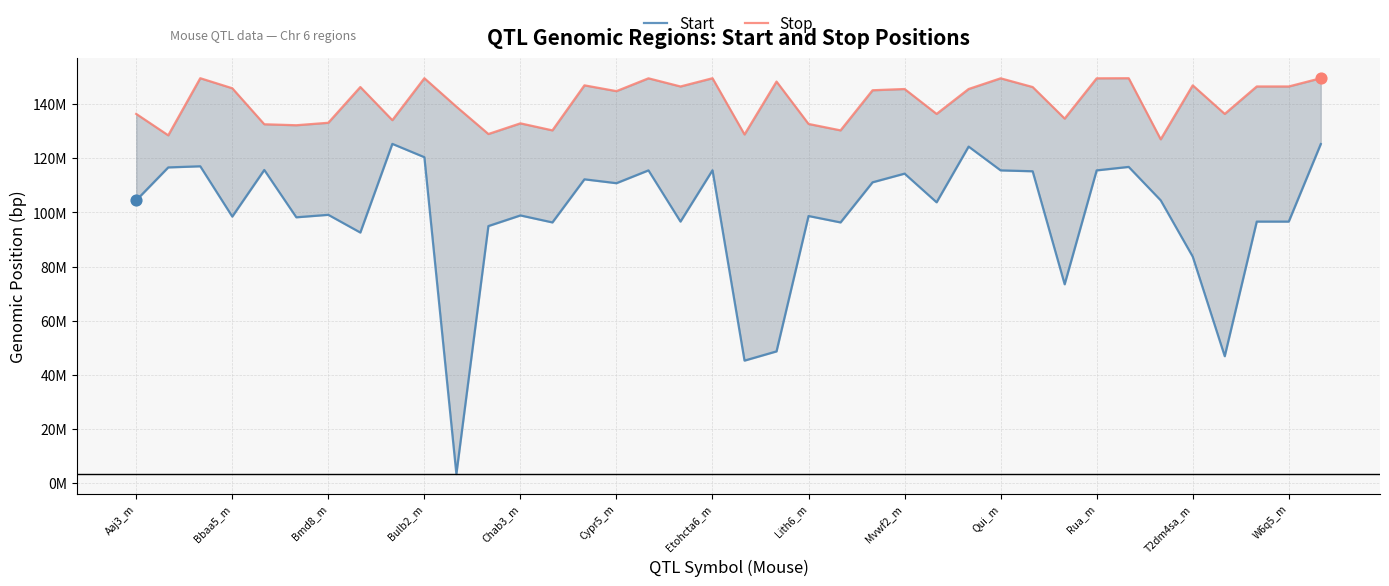

Which series has the largest total across all categories?

Stop